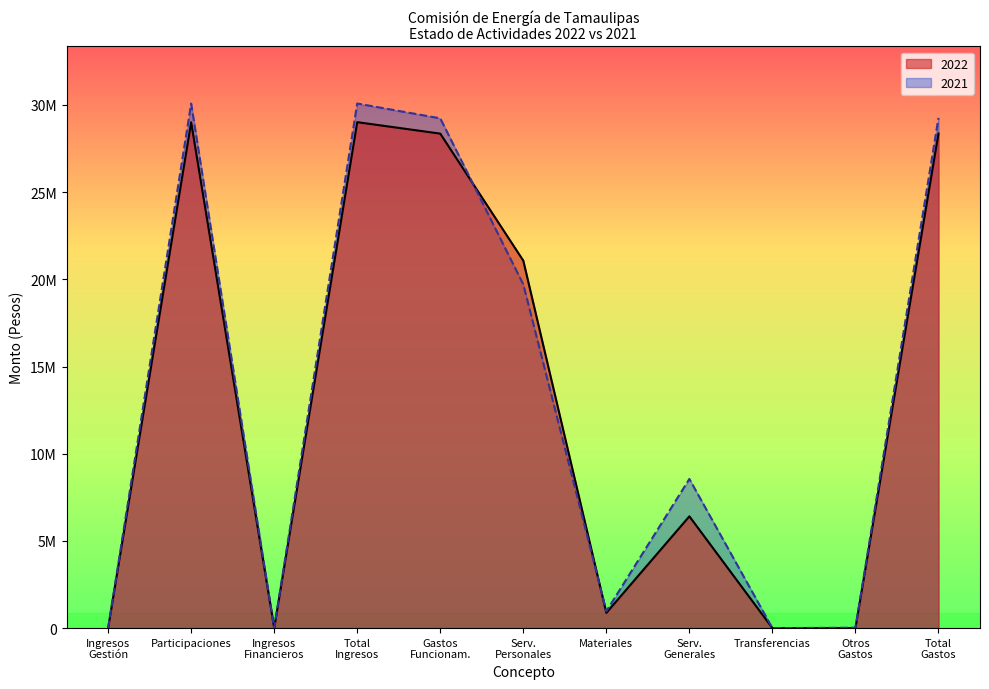

At which category does Gastos de Funcionamiento reach its first local peak?

Servicios Generales